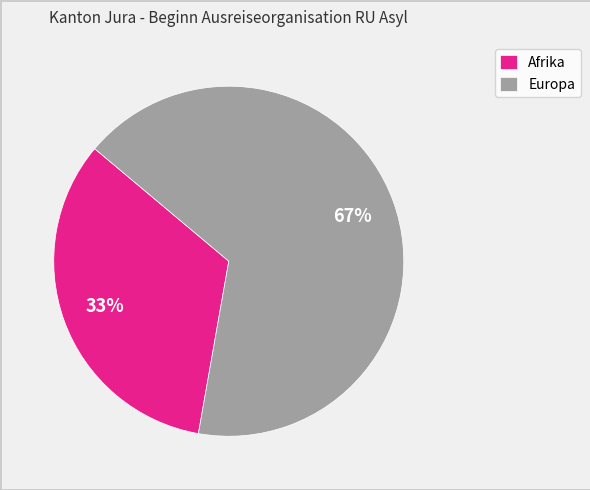

Which category has the smallest portion of the pie?

Afrika